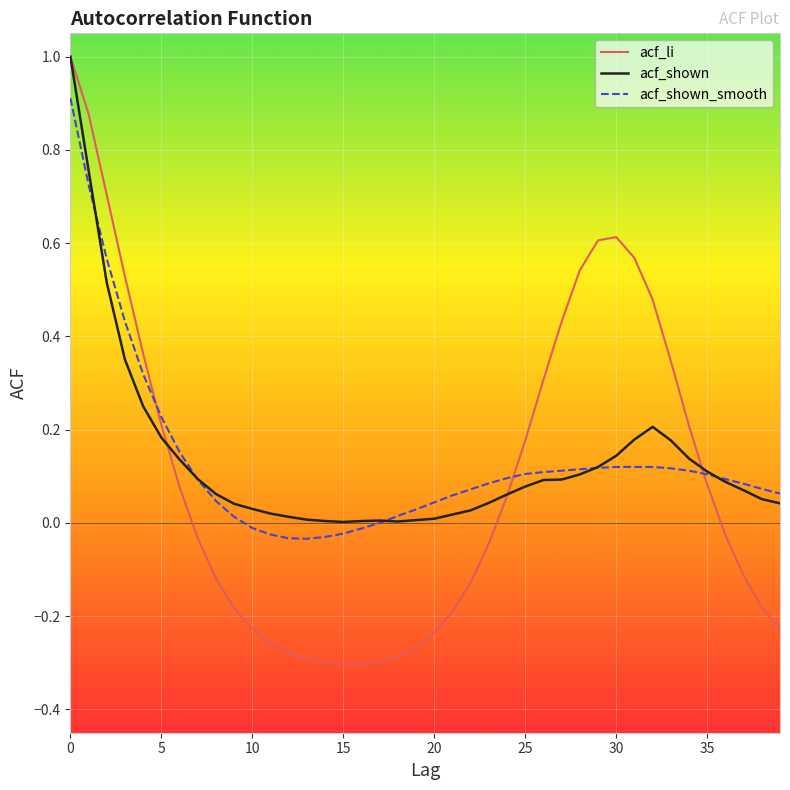

What is the maximum value shown in the chart?

1.0